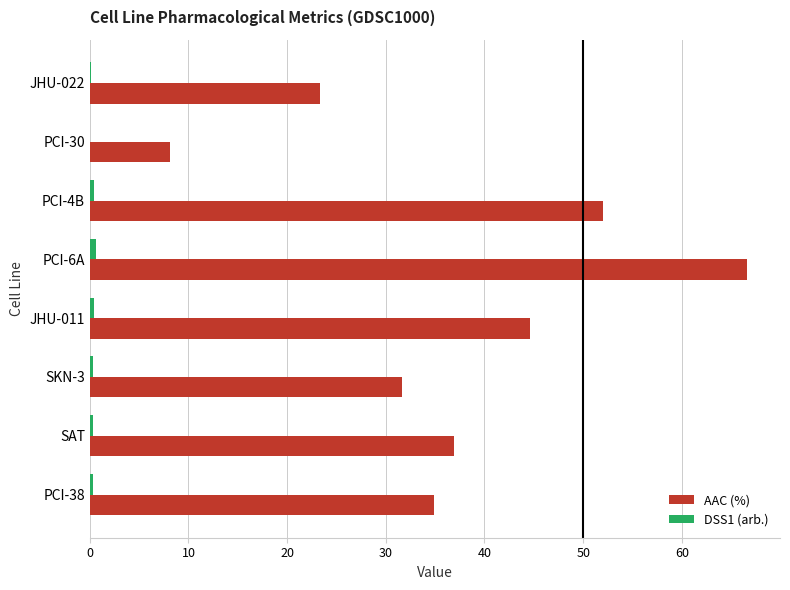

True or false: AAC (%) has a value of 17.6 at PCI-4B.

False